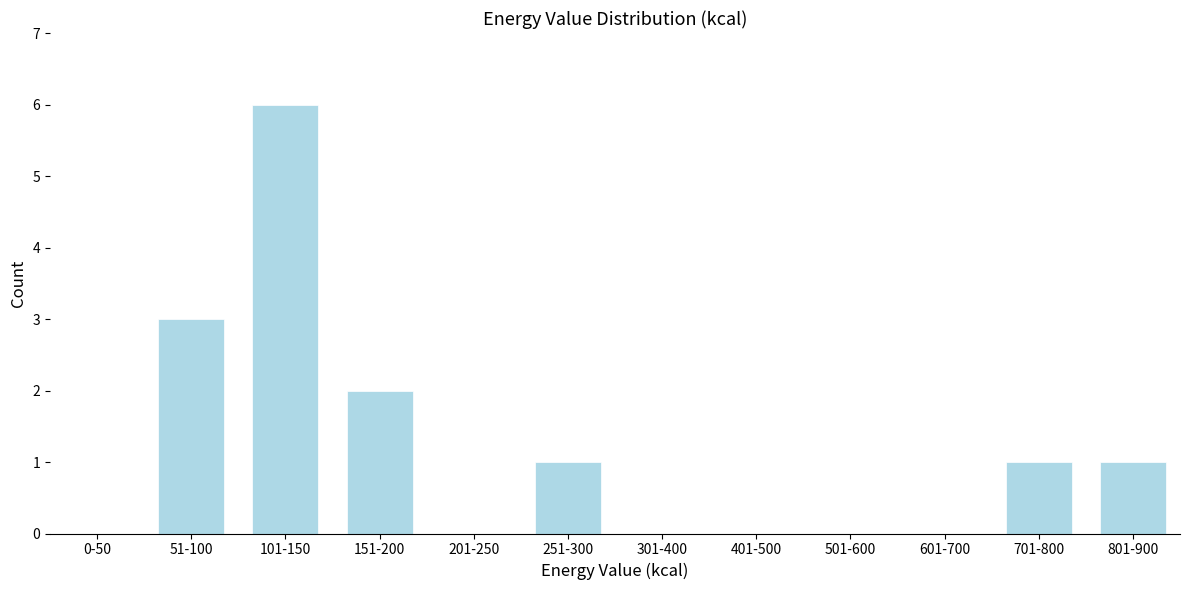

The chart shows a value of 3 at 51-100. True or false?

True